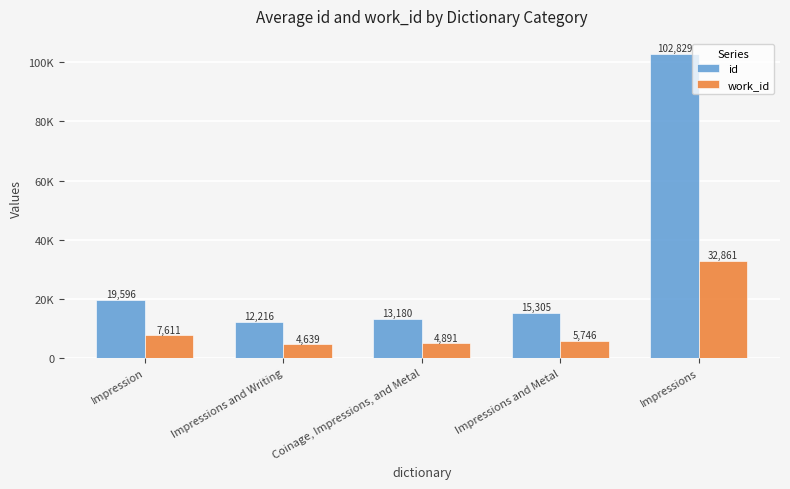

What position from the right is Coinage, Impressions, and Metal?

3